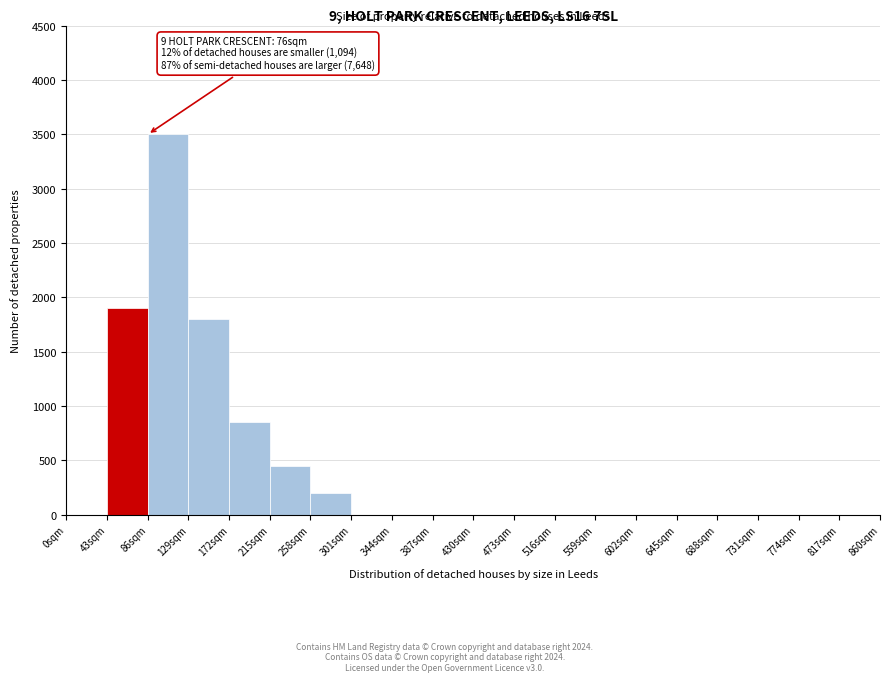

Which range on the x-axis has the tallest bar?

86 to 129